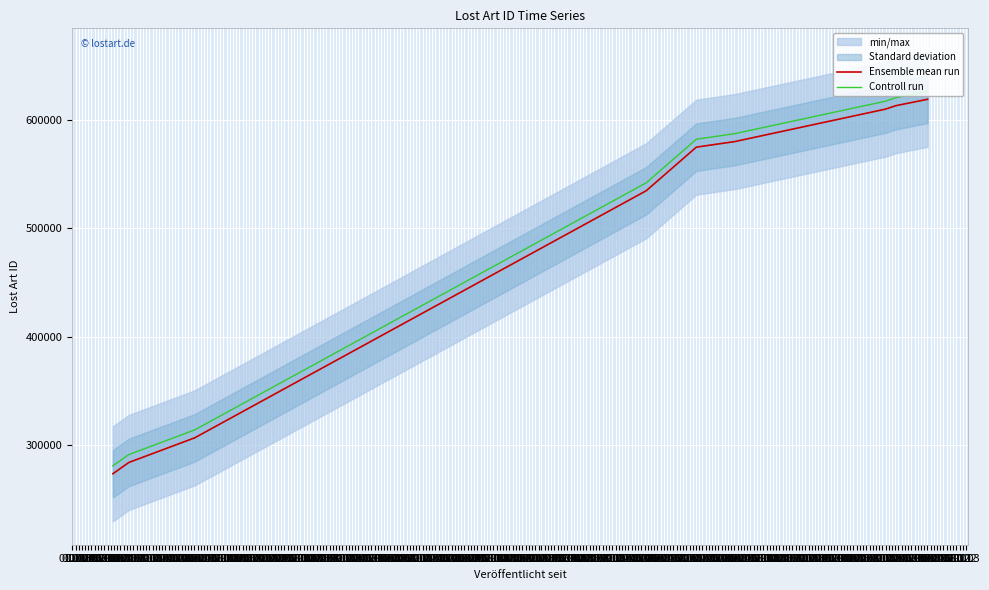

What is the smallest value displayed?

273388.0